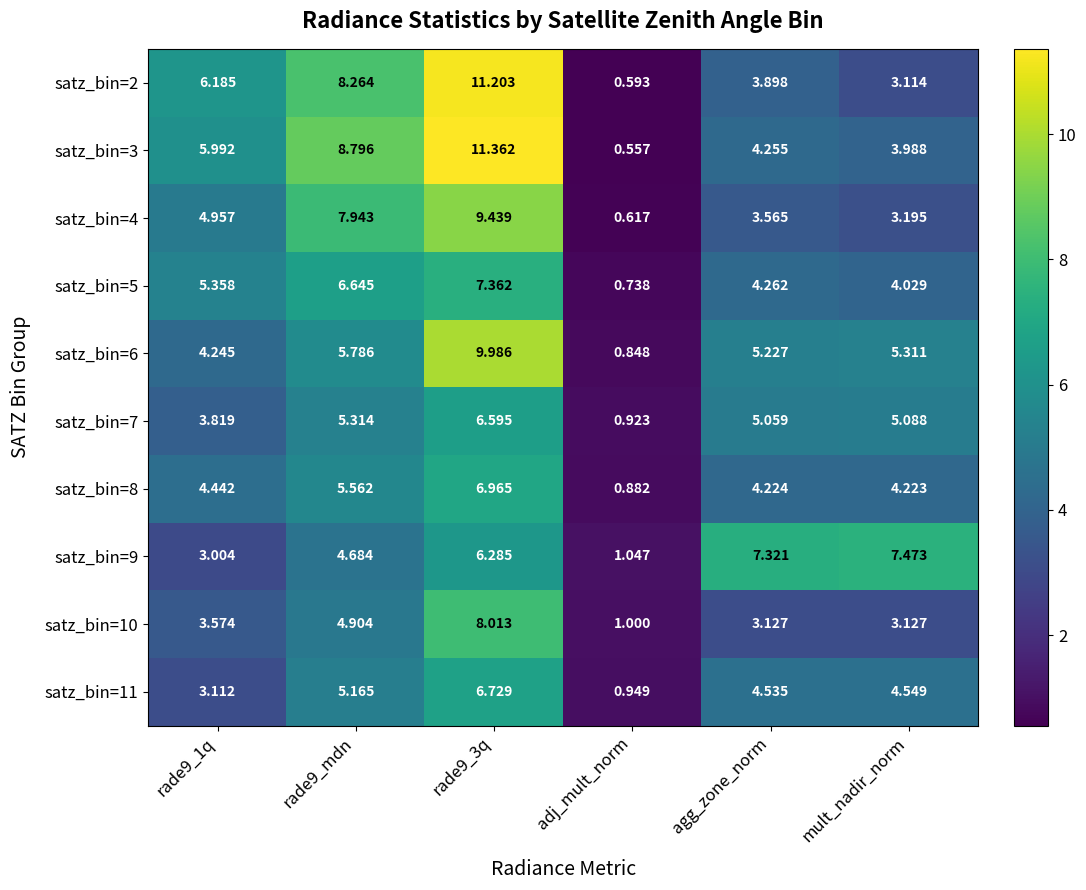

At which label does satz_bin=10 reach its minimum?

adj_mult_norm